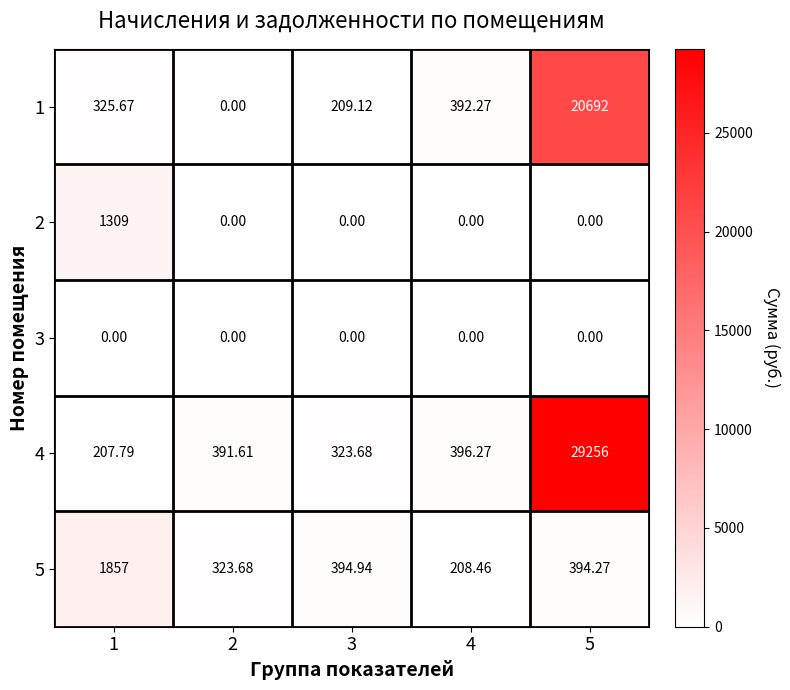

Is the value of 2 at 2 greater than the value of 1 at 4?

No